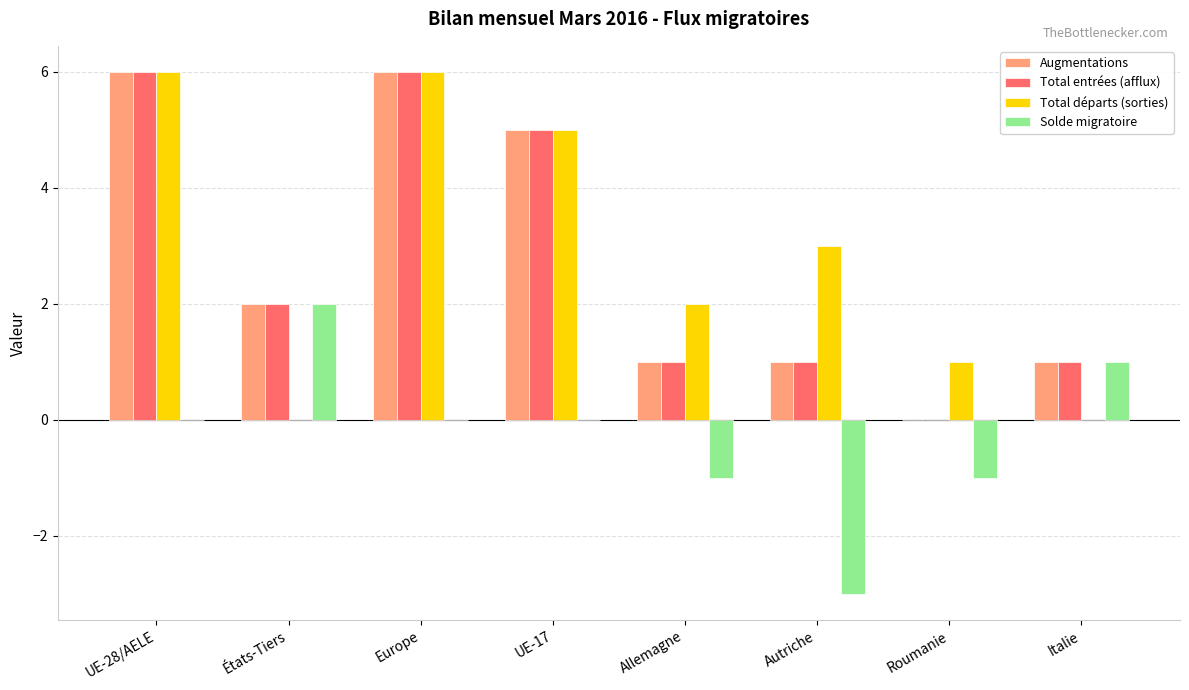

Read the Total départs (sorties) value at UE-28/AELE.

6